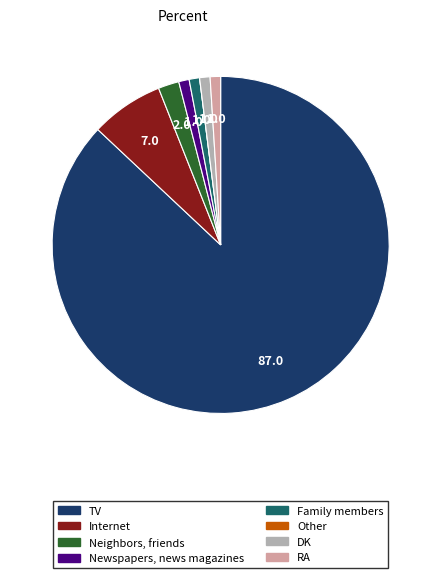

Combined, do Family members and Internet account for over 50%?

No